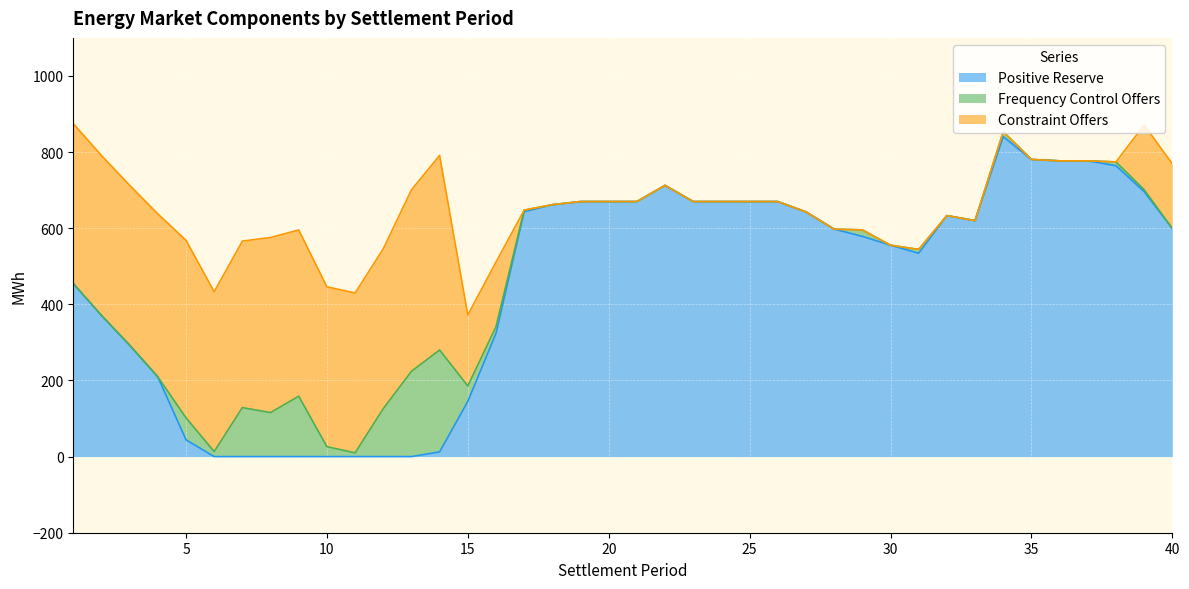

Between 23 and 2, which is larger?

23